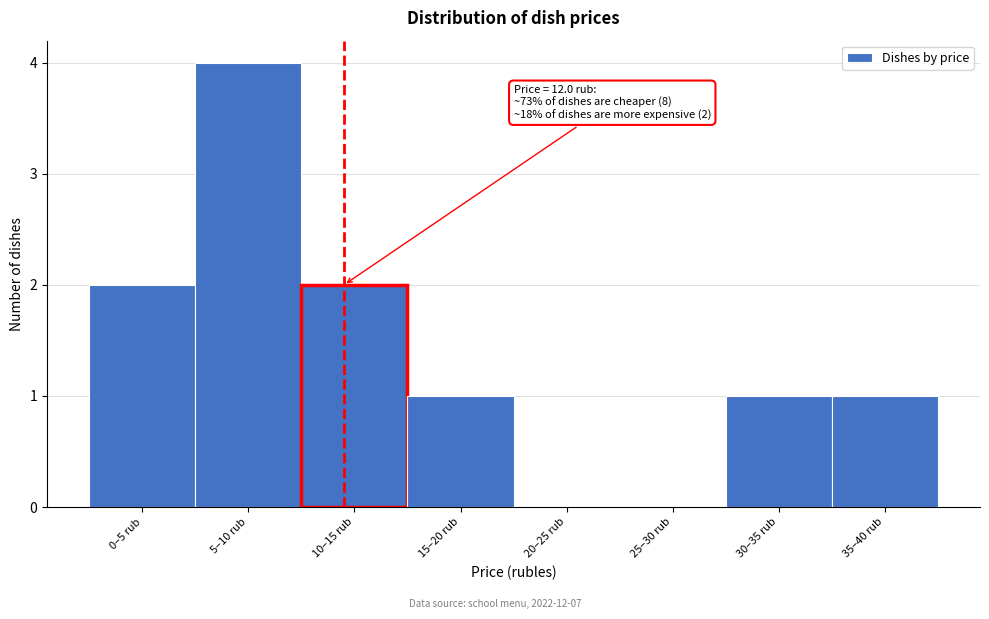

Reading left to right, what are all the values shown in this chart?

0–5 rub=2	5–10 rub=4	10–15 rub=2	15–20 rub=1	20–25 rub=0	25–30 rub=0	30–35 rub=1	35–40 rub=1